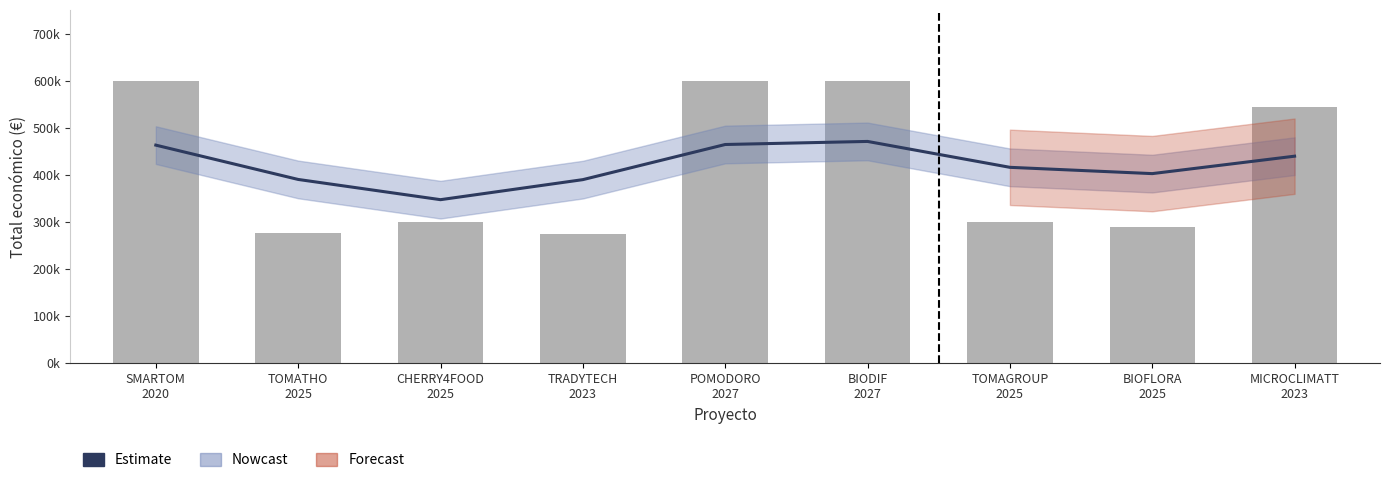

Which series has the largest total across all categories?

Total económico